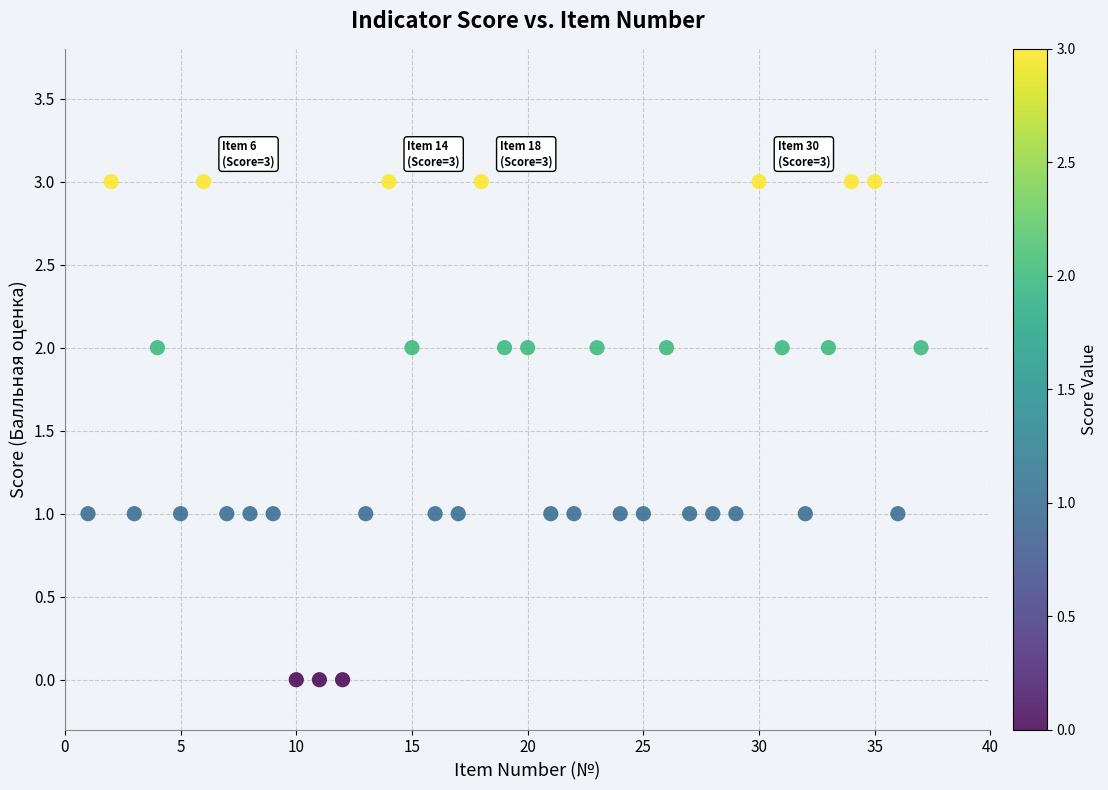

What is the range of X values (max minus min)?

36